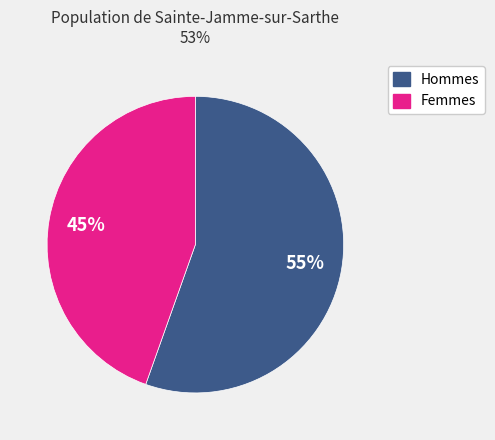

To the nearest percent, what is the average slice percentage?

50%